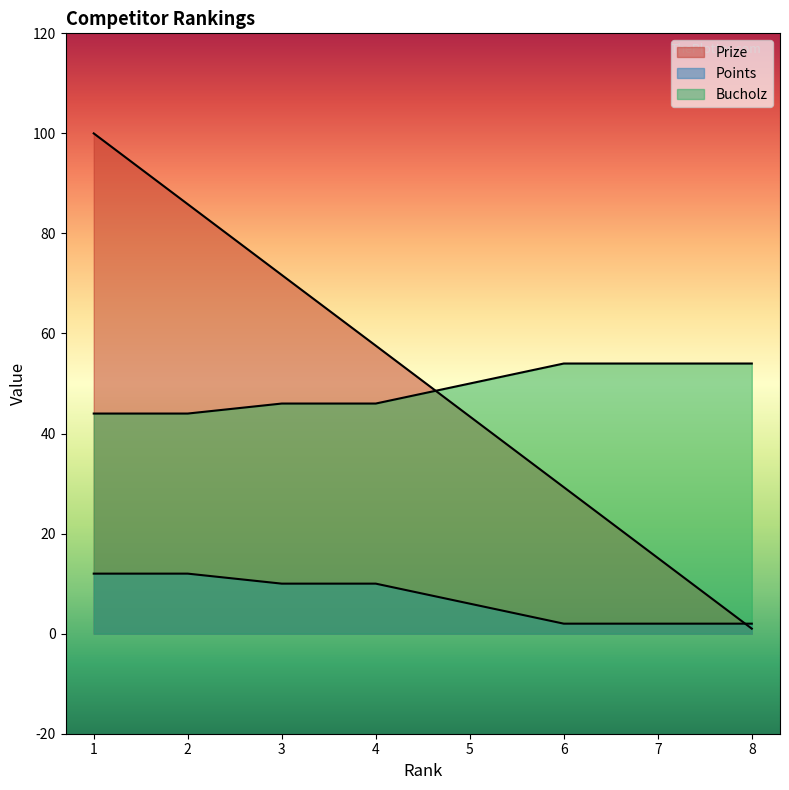

Is it true that Bucholz equals 54.0 at 7?

True